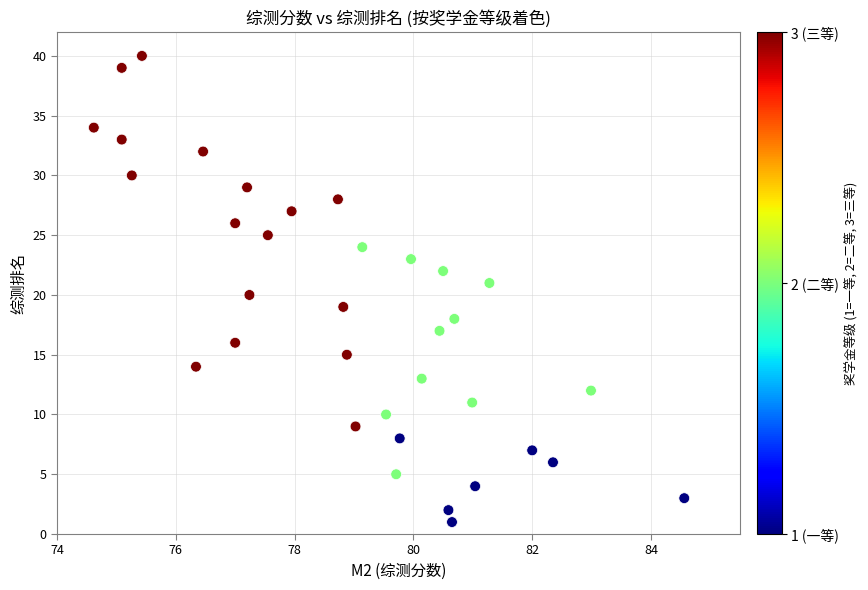

What is the range of Y values (max minus min)?

39